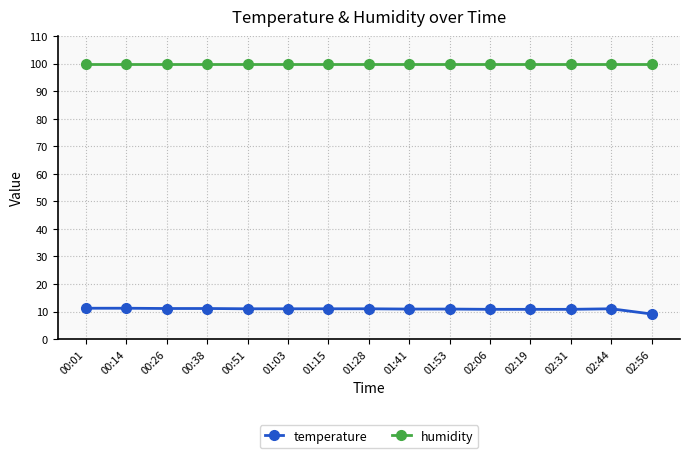

What position from the right is 00:51?

11